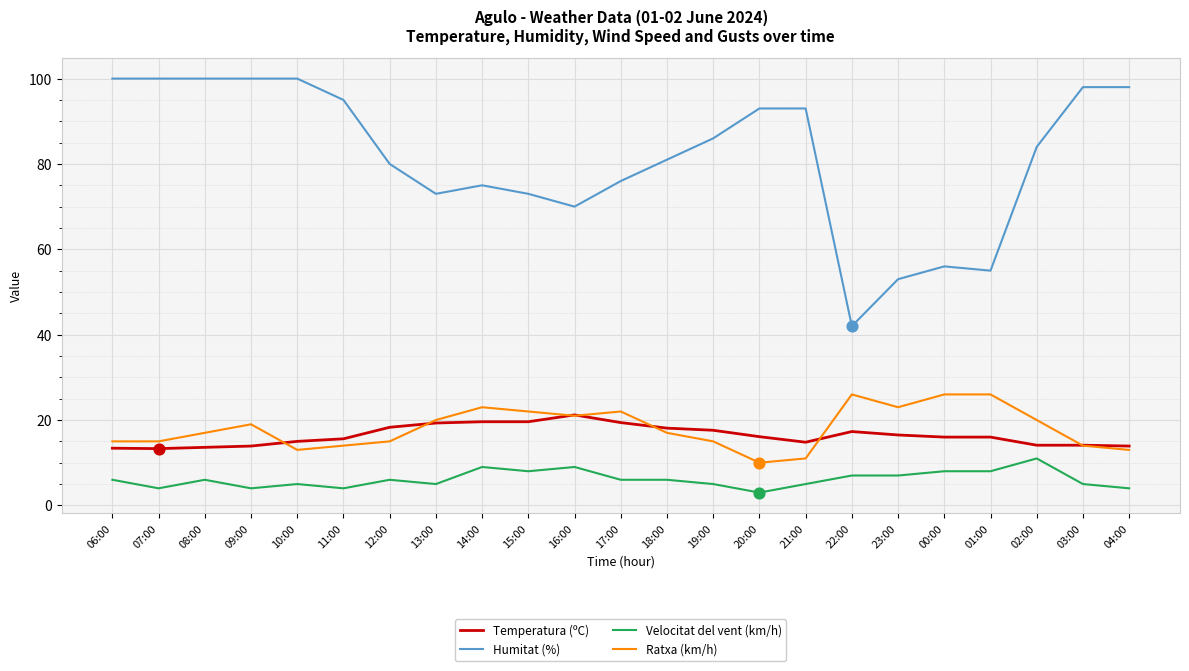

Which series has the widest spread of values?

Humitat (%)